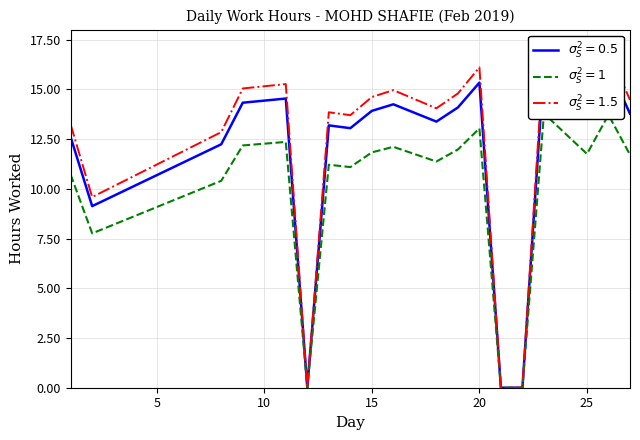

Reading left to right, what are all the values shown in this chart?

12.6	9.1	12.2	14.3	14.5	0.0	13.2	13.1	13.9	14.2	13.4	14.1	15.3	0.0	0.0	16.2	13.8	16.1	13.8